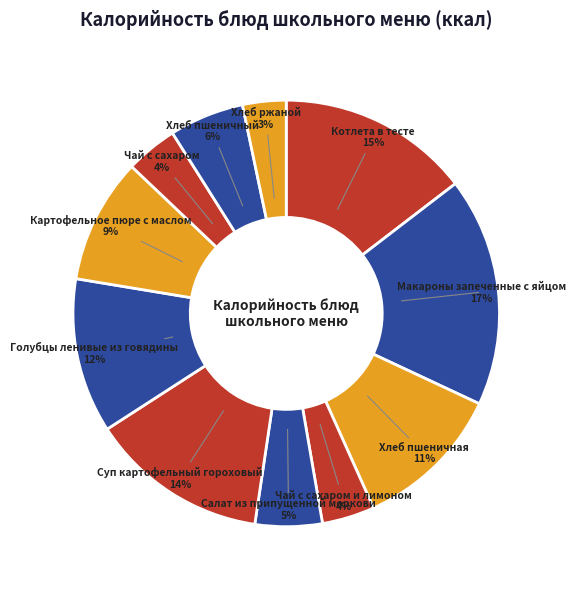

Is the sum of Хлеб ржаной and Салат из припущенной моркови greater than half?

No